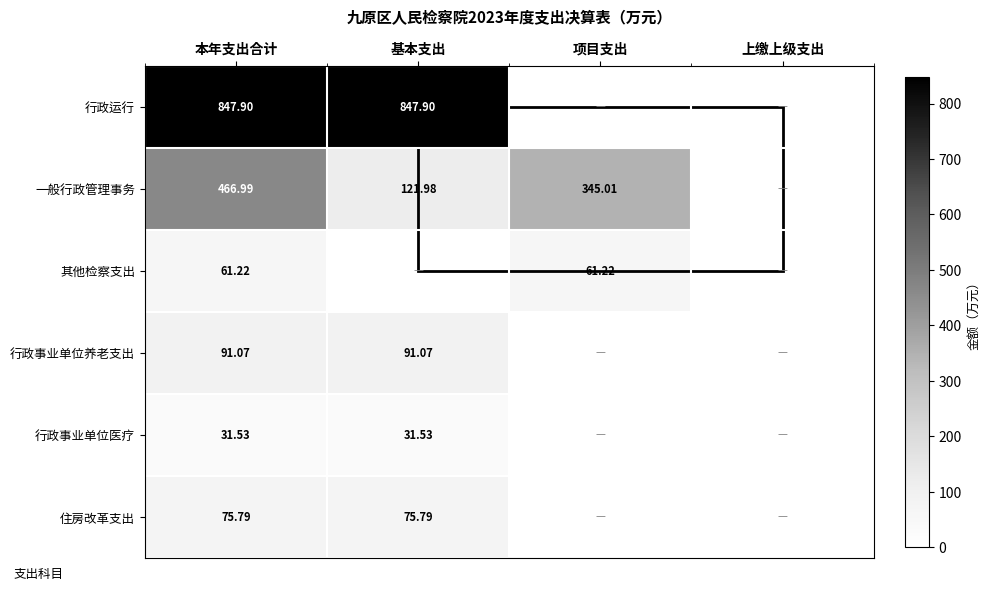

At 本年支出合计, list the series in order from smallest to largest.

行政事业单位医疗, 其他检察支出, 住房改革支出, 行政事业单位养老支出, 一般行政管理事务, 行政运行